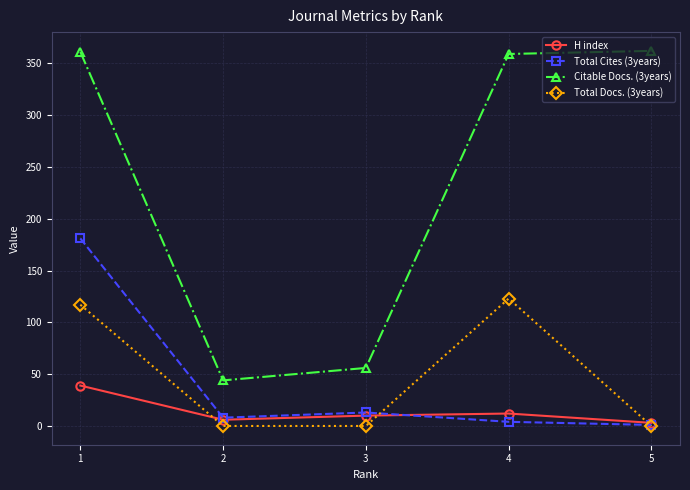

Which series has the largest total across all categories?

Citable Docs. (3years)